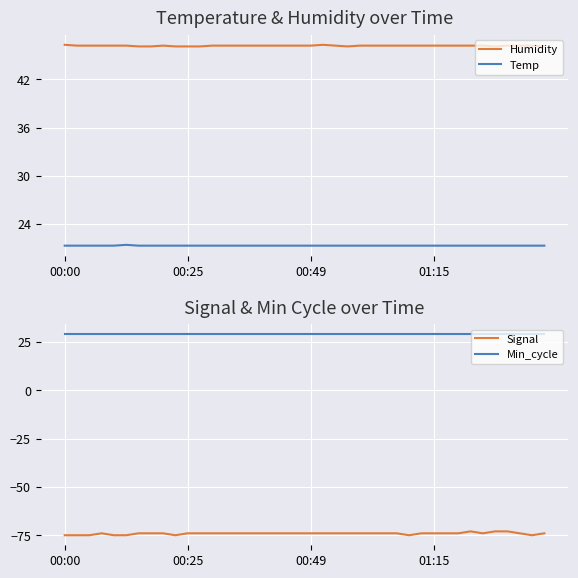

The Temp series shows 34.8 at 28. True or false?

False